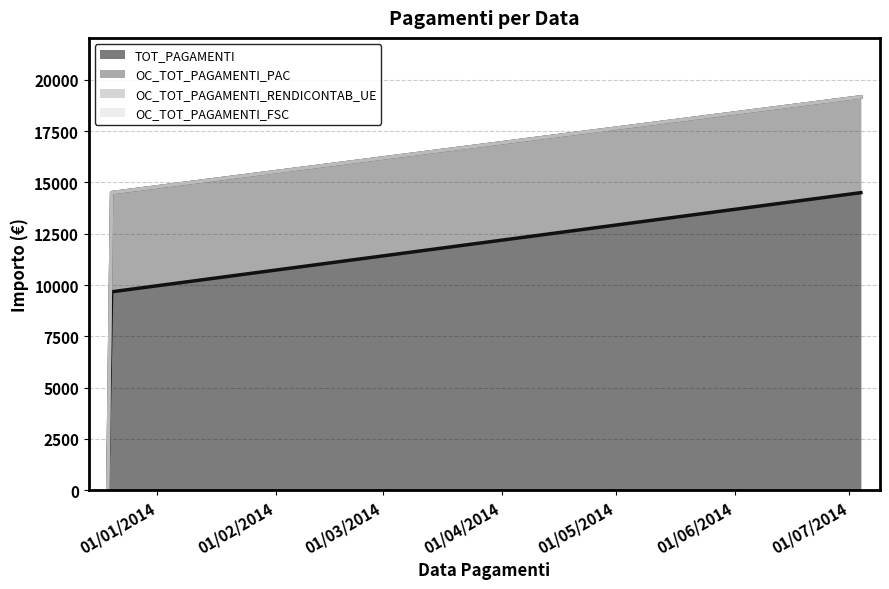

Which has a higher value, 19/12/2013 or 20/12/2013?

20/12/2013